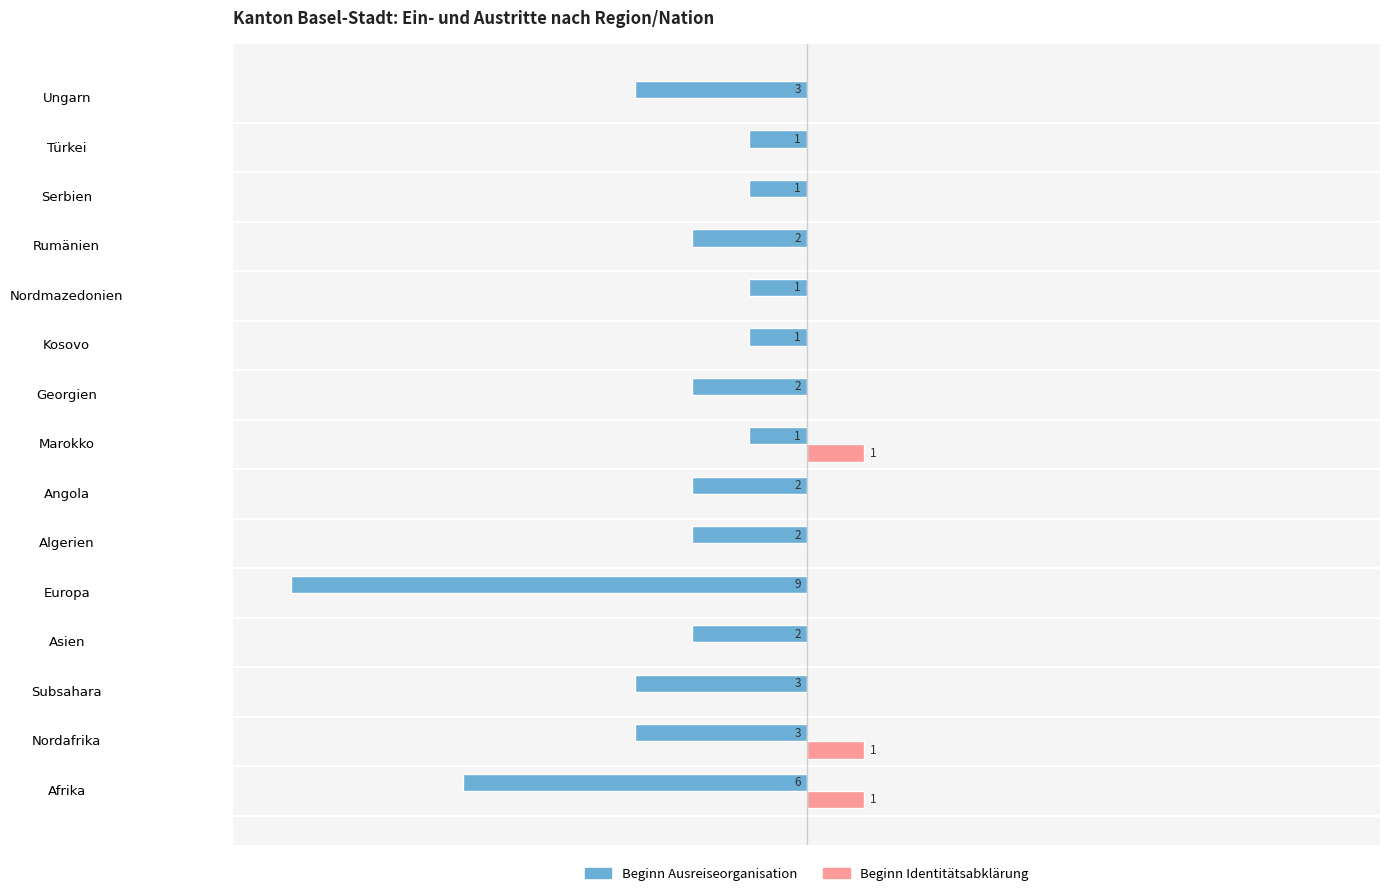

Reading right to left, extract all data points from this chart.

Beginn Ausreiseorganisation: -3	-1	-1	-2	-1	-1	-2	-1	-2	-2	-9	-2	-3	-3	-6
Beginn Identitätsabklärung: 0	0	0	0	0	0	0	1	0	0	0	0	0	1	1